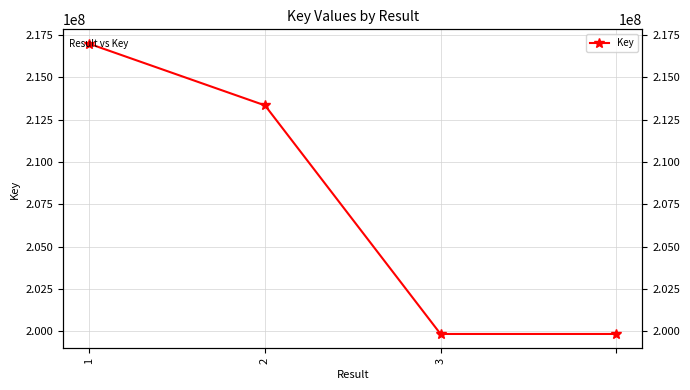

True or false: the data has more than 0 interior local peaks.

False